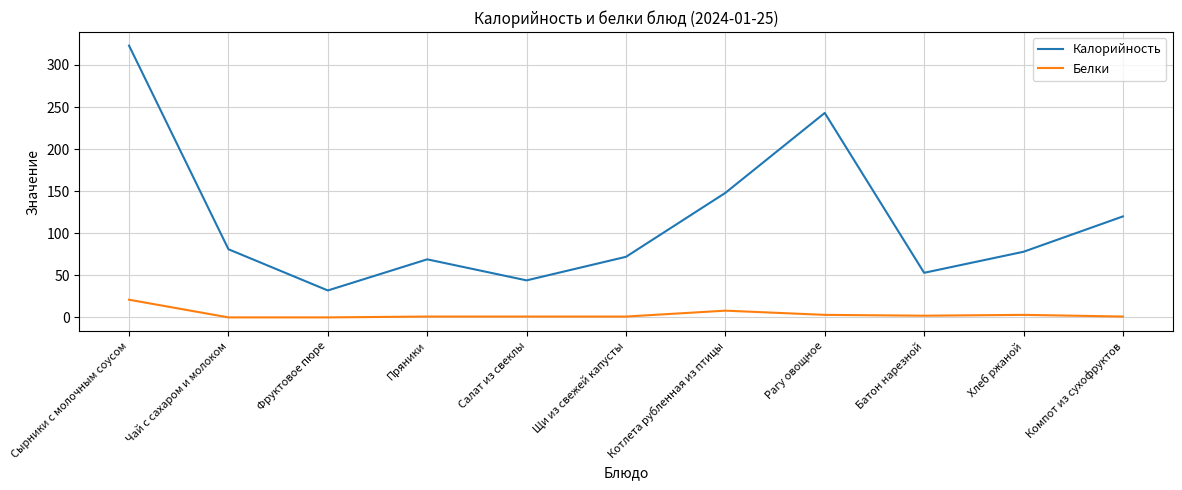

What is the spread (max minus min) of values at Сырники с молочным соусом?

302